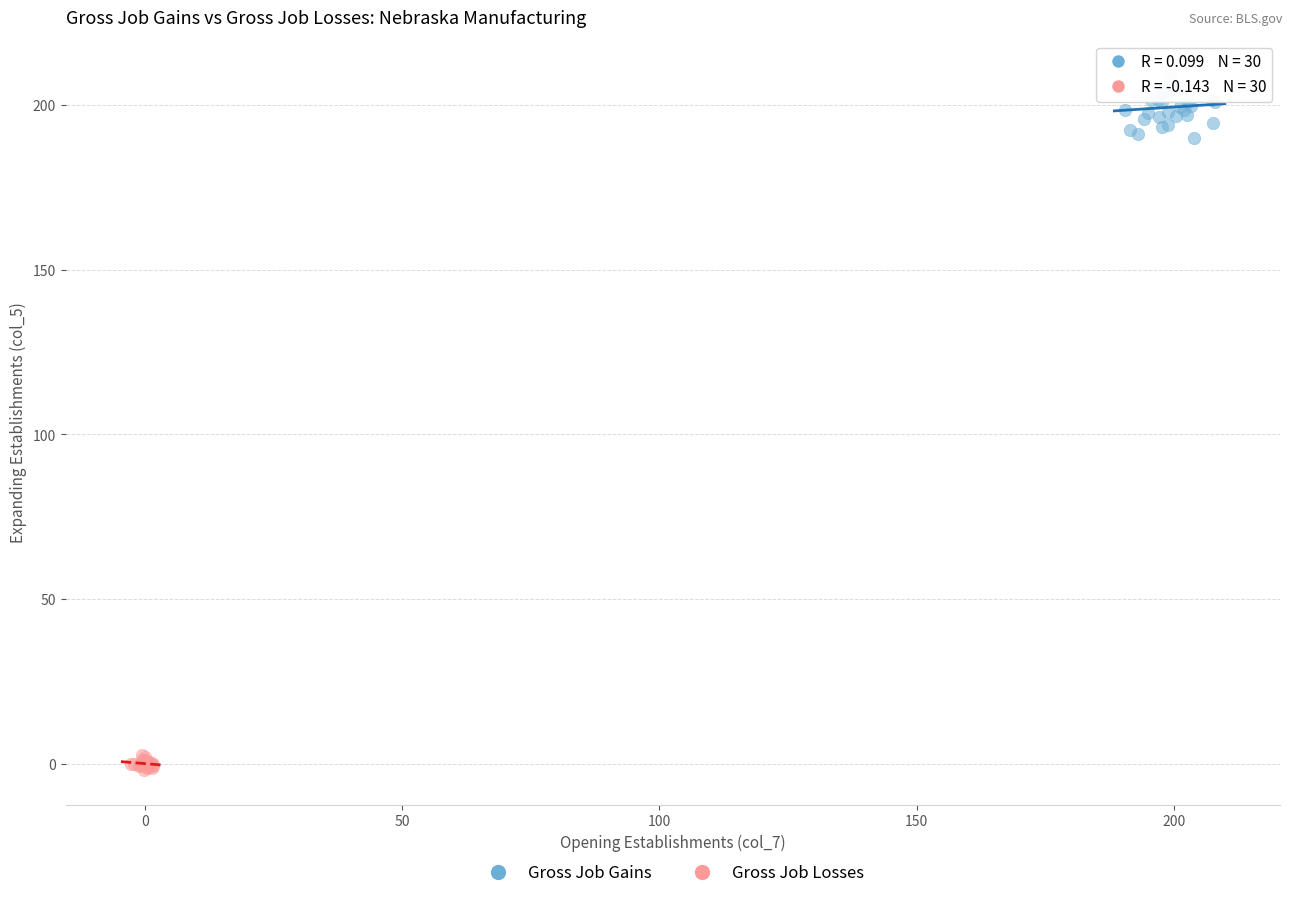

Which series reaches the minimum Y coordinate?

Gross Job Losses